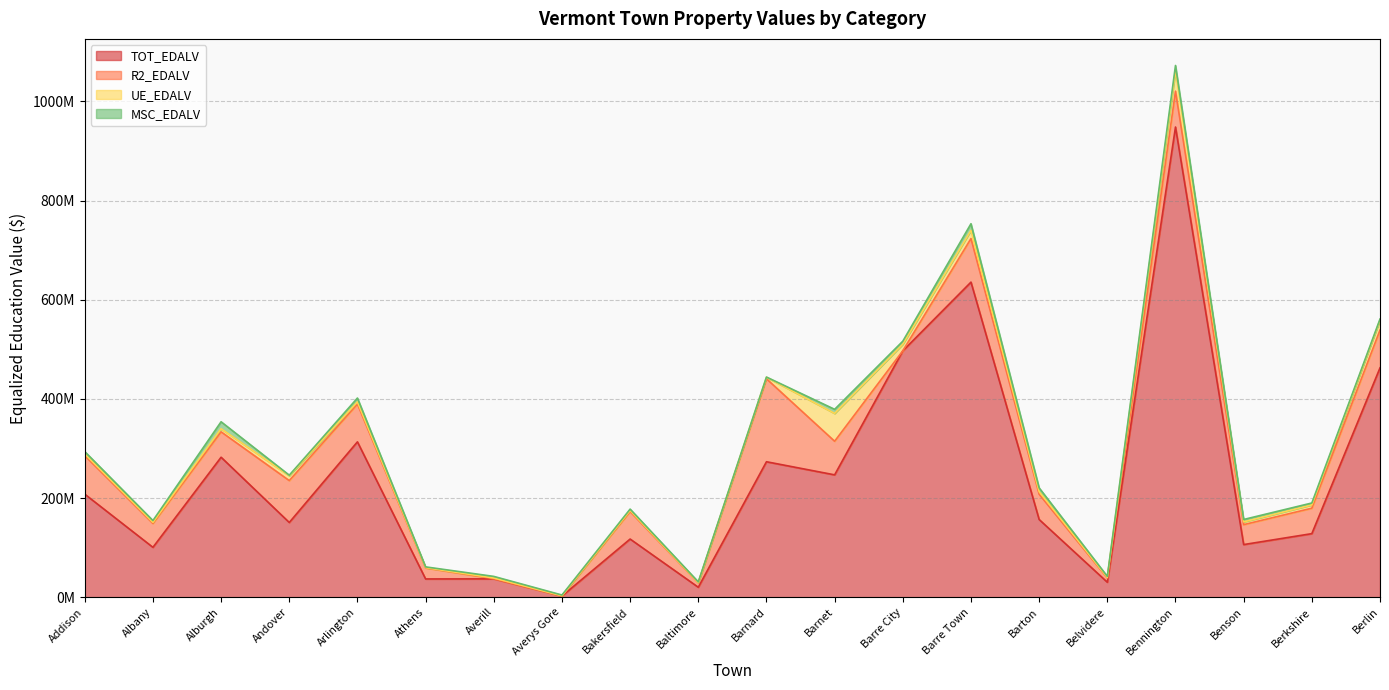

List the series in order of their peak value, lowest first.

MSC_EDALV, UE_EDALV, R2_EDALV, TOT_EDALV